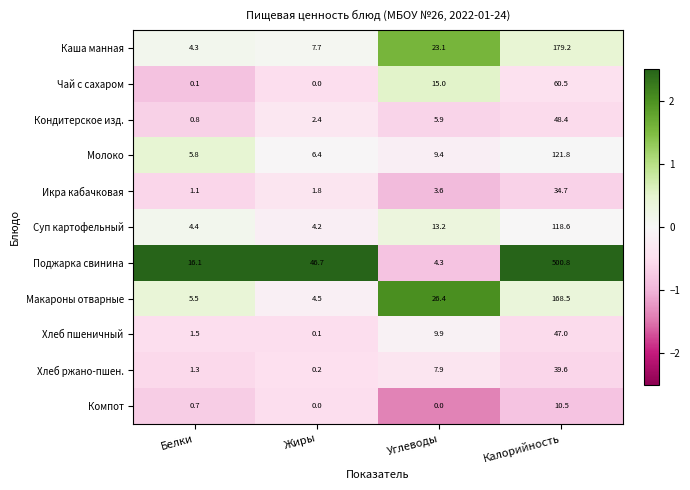

Which series changed the most between Жиры and Калорийность?

Поджарка свинина